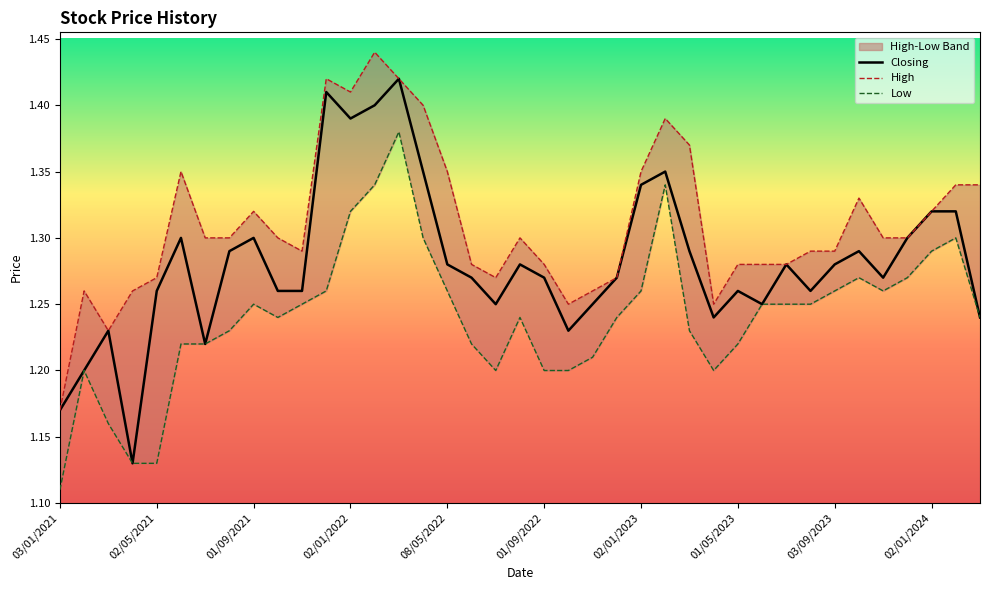

What is the sum of the Closing values at 13 and 20?

2.7